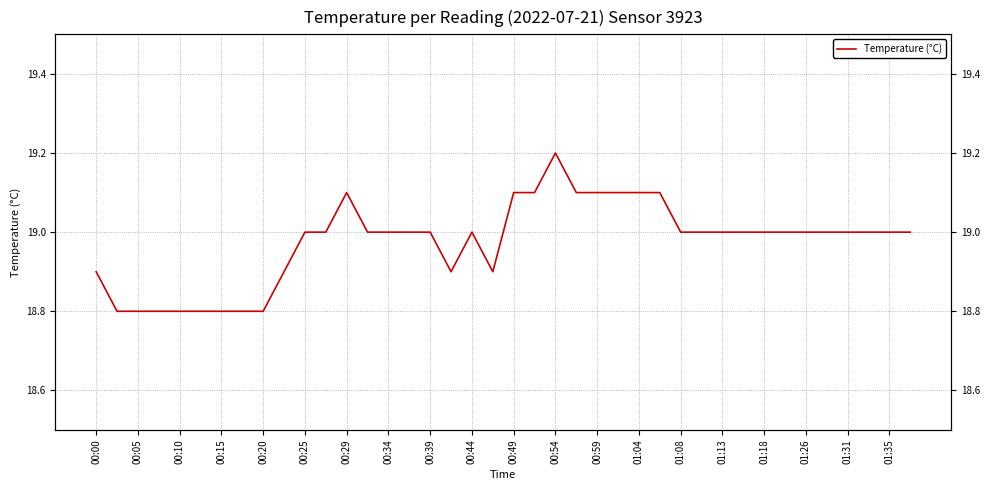

What is the value of the 35th point from the left?

19.0